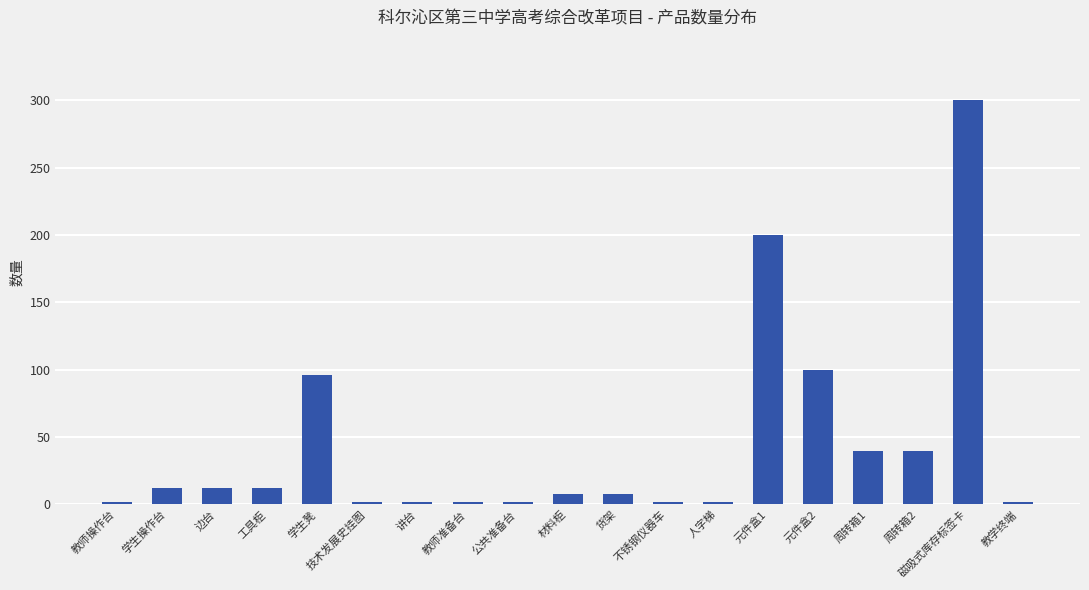

How many bars are there in total?

19